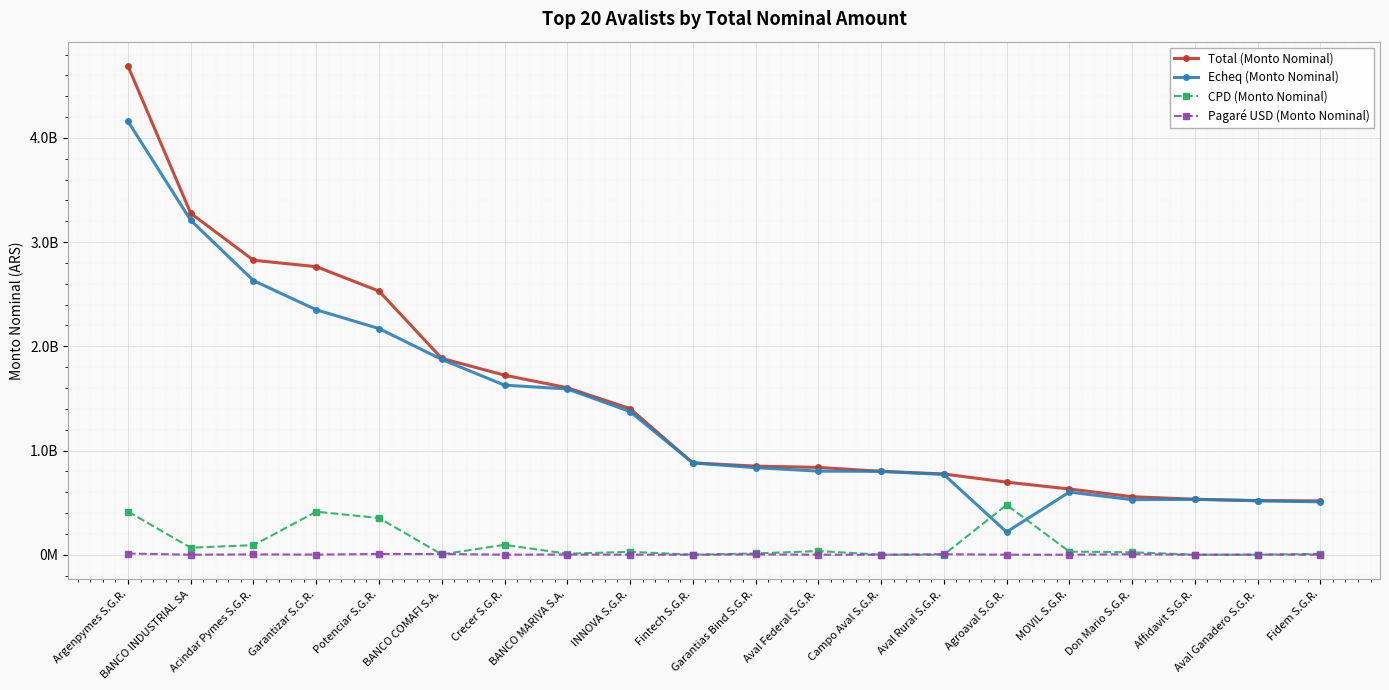

What is the total value across all series at Garantizar S.G.R.?

5528662402.3